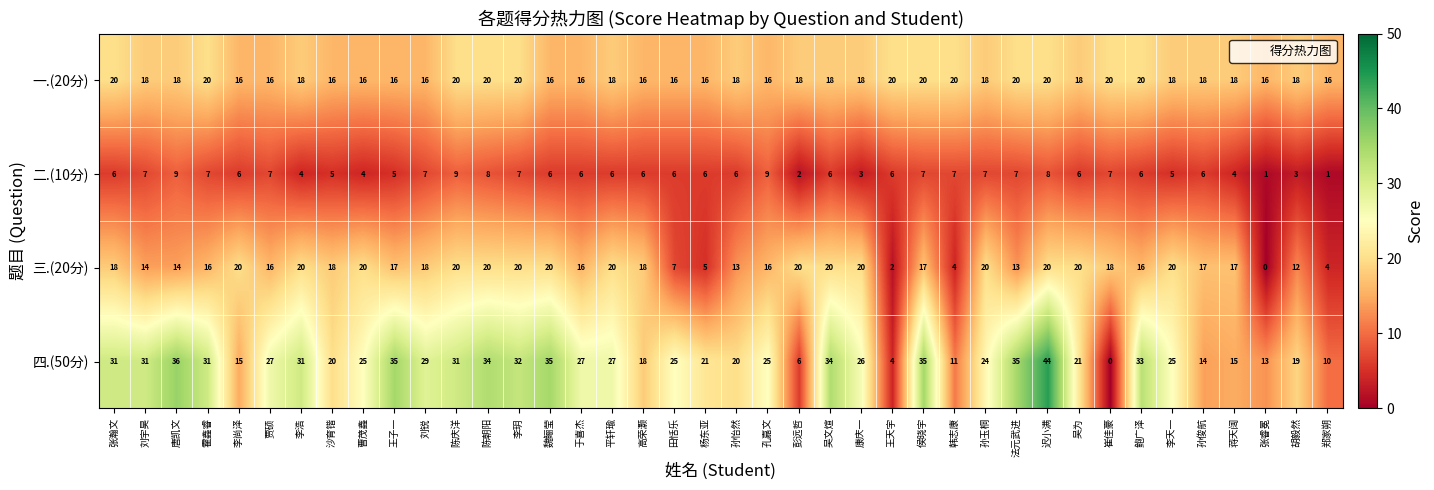

The 三.(20分) series shows 20 at 李玥. True or false?

True